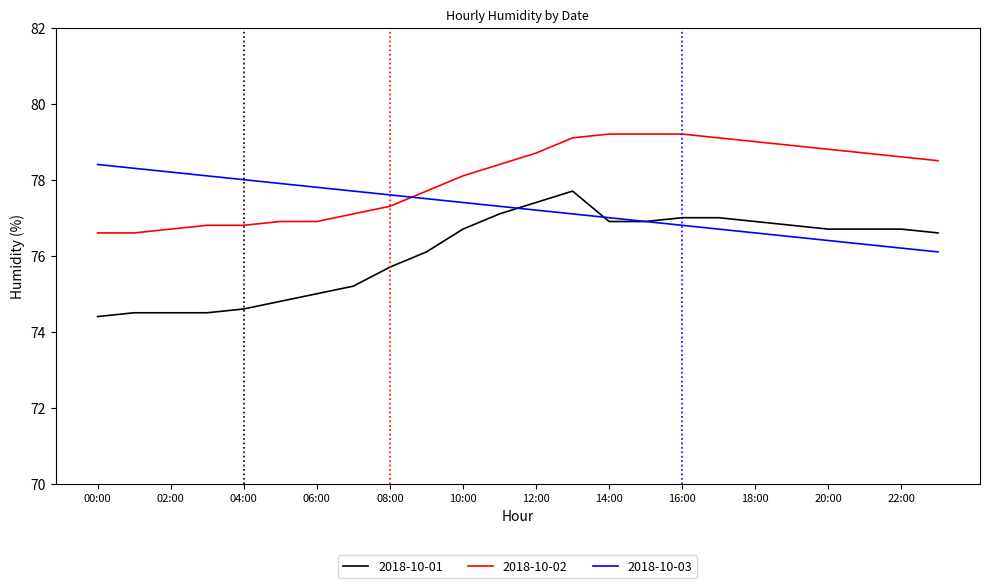

What is the highest value of the 2018-10-03 series?

78.4